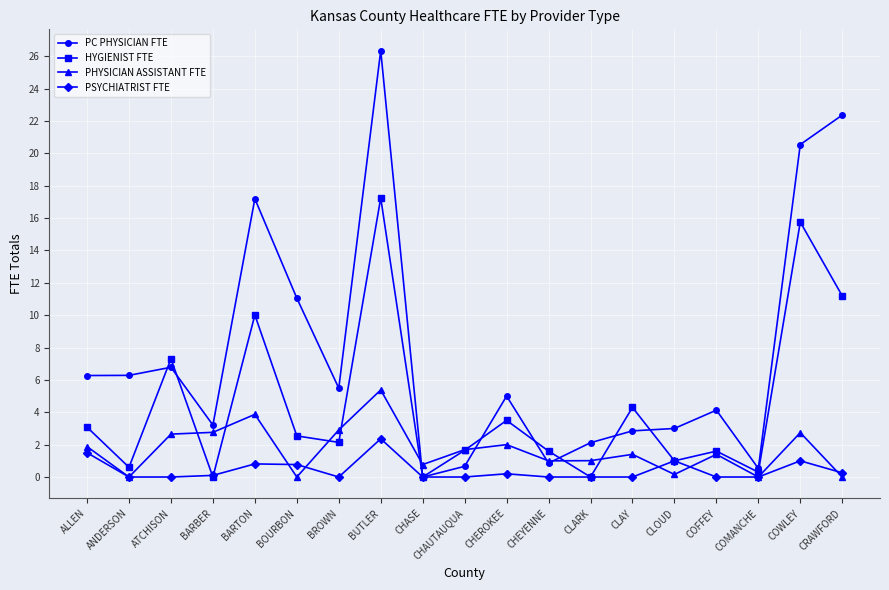

How many lines are shown in the chart?

4